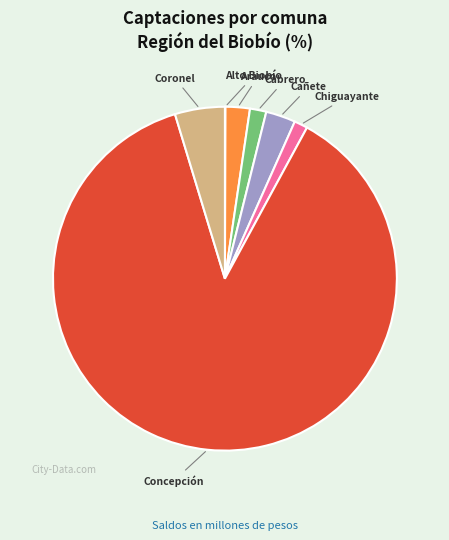

Do Cañete and Arauco together represent more than half of the pie?

No